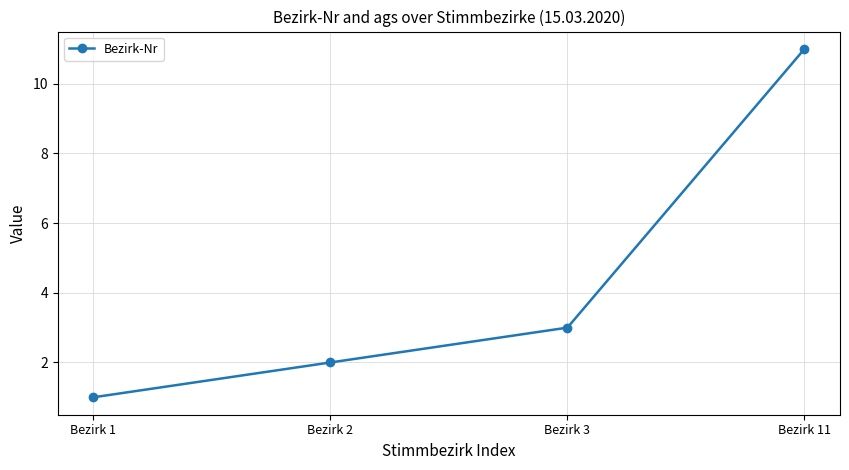

Where is the data nearest to the value 6?

Bezirk 3